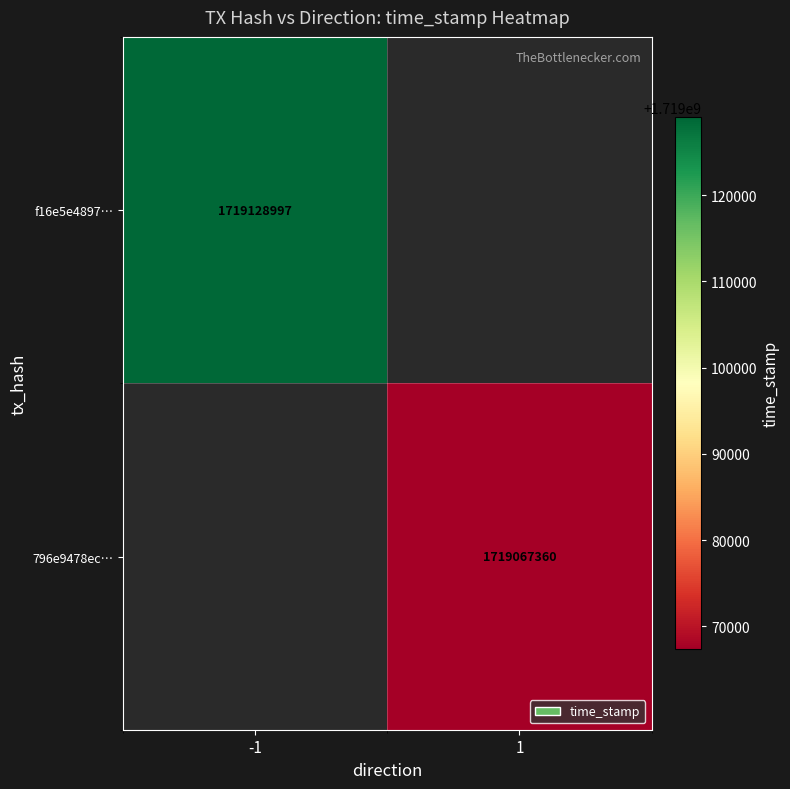

What is the minimum value shown in the chart?

1719067360.0